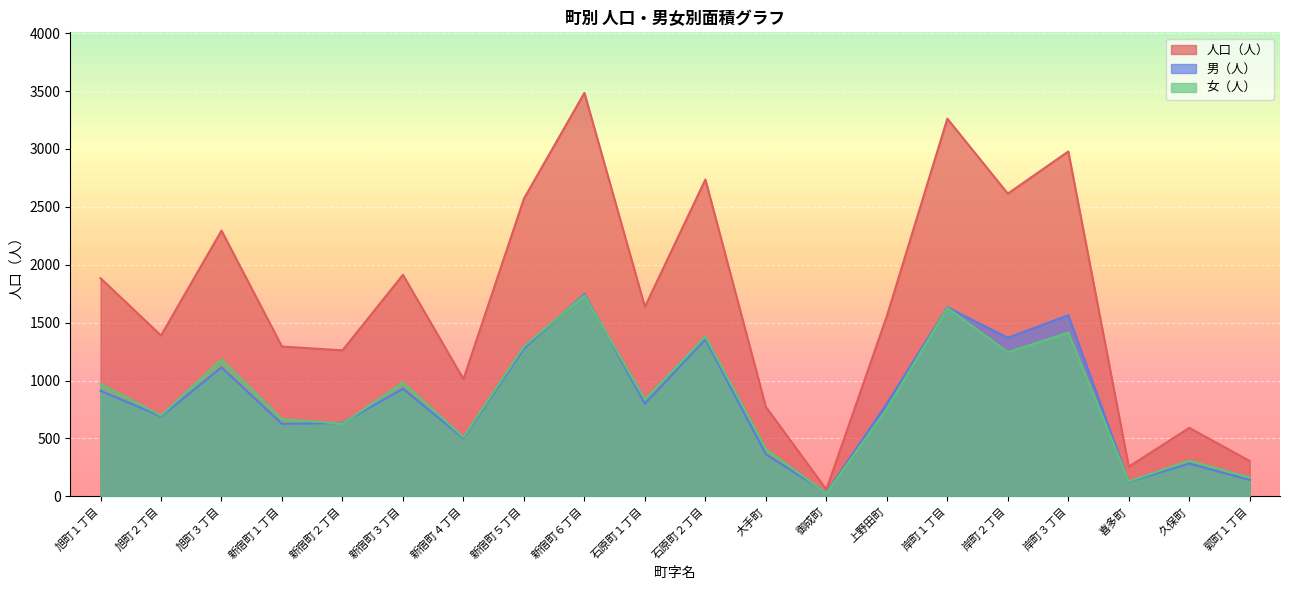

What position from the left is 旭町２丁目?

2